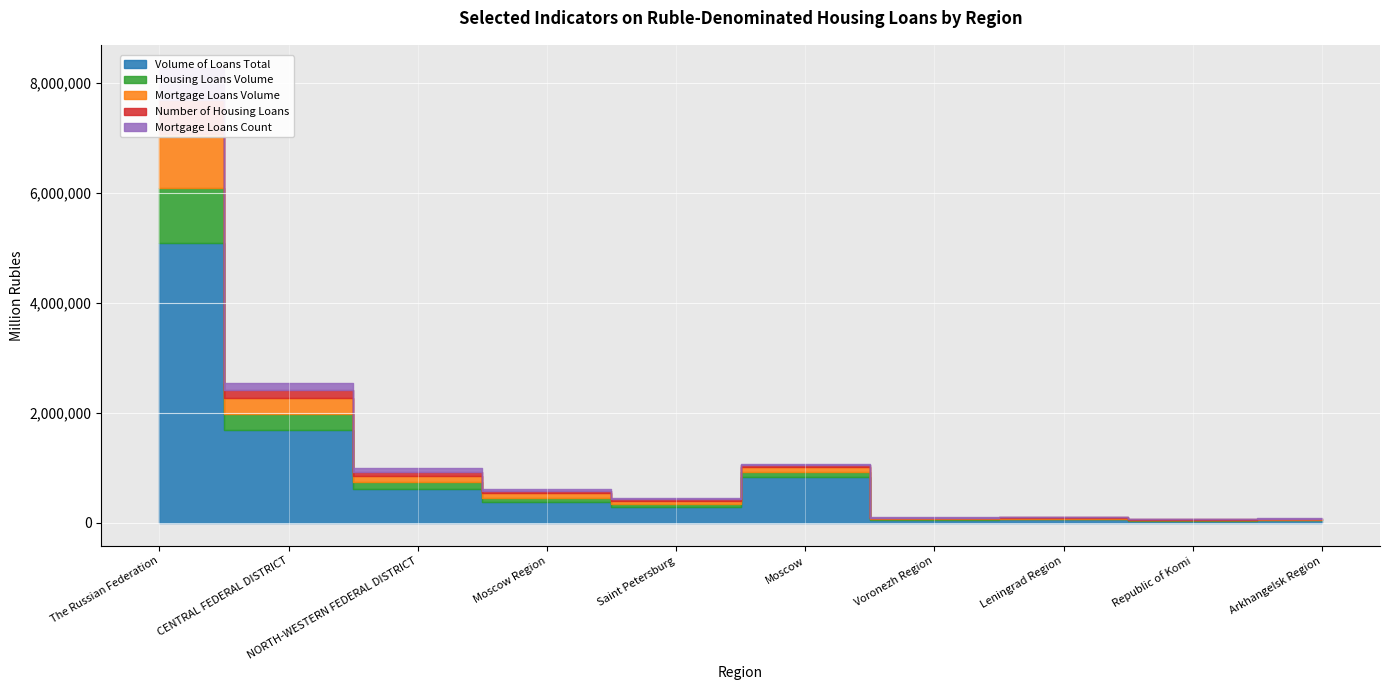

True or false: Mortgage Loans Count and Housing Loans Volume intersect in this chart.

False